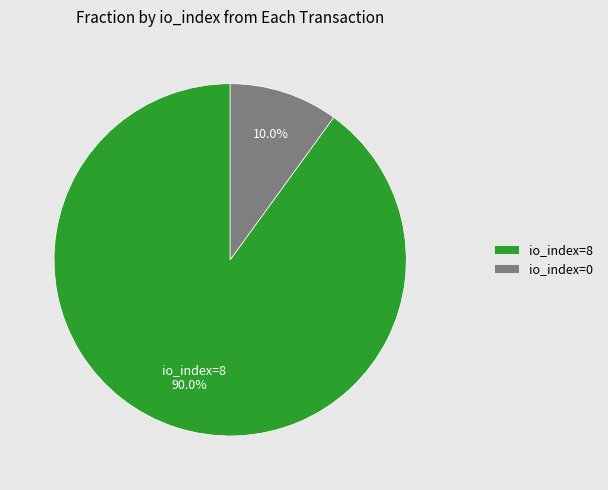

How many segments does this pie chart have?

2